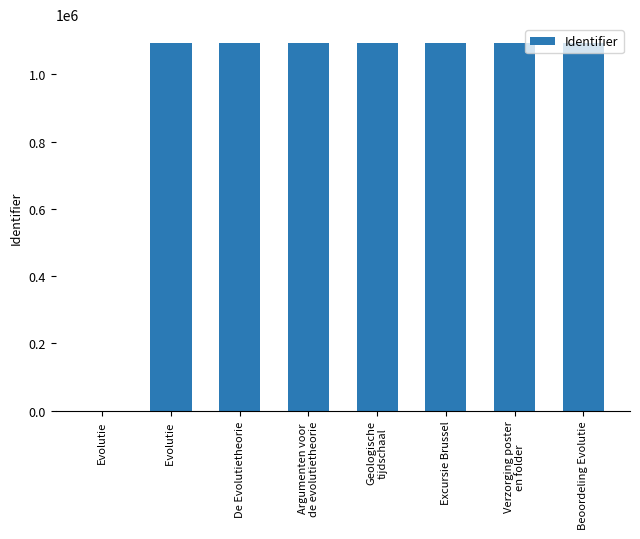

At which label is the value closest to 547346?

Evolutie 